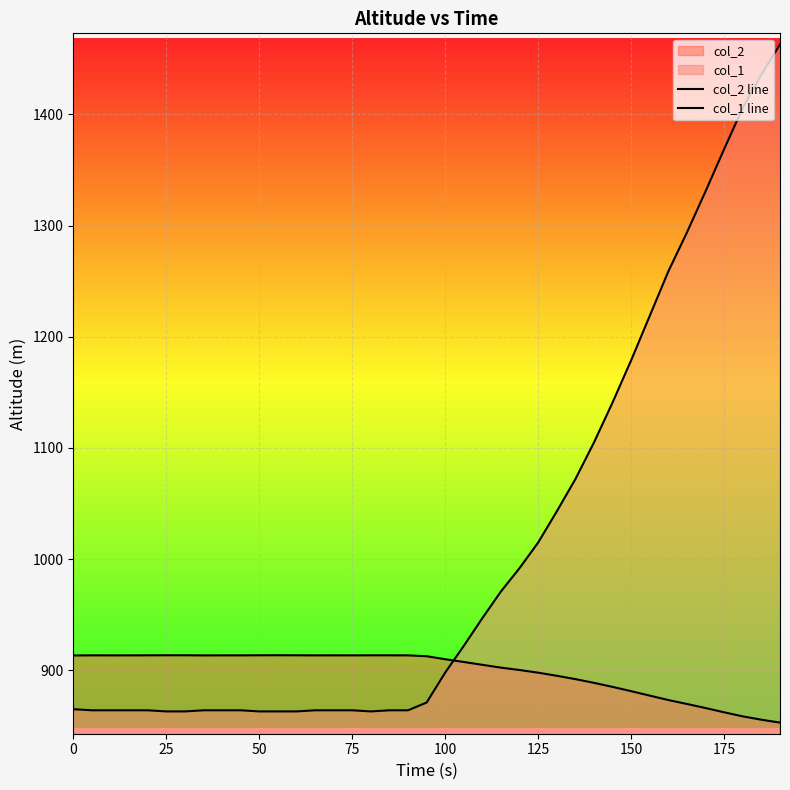

What is the average value of the col_1 line series?

1008.8